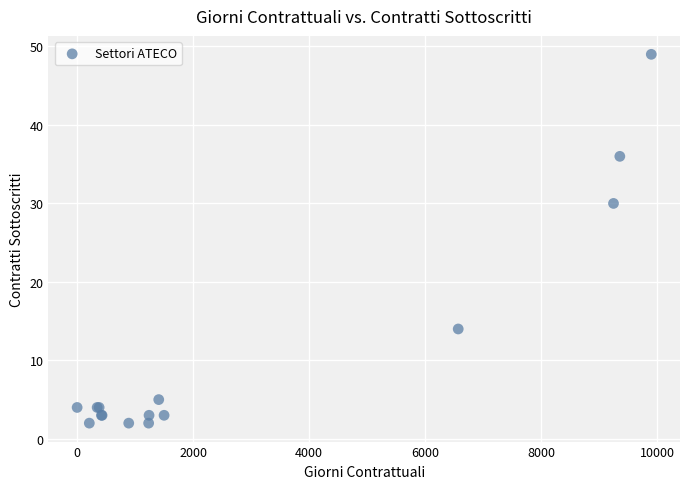

What Y value in the scatter plot is closest to 25?

30